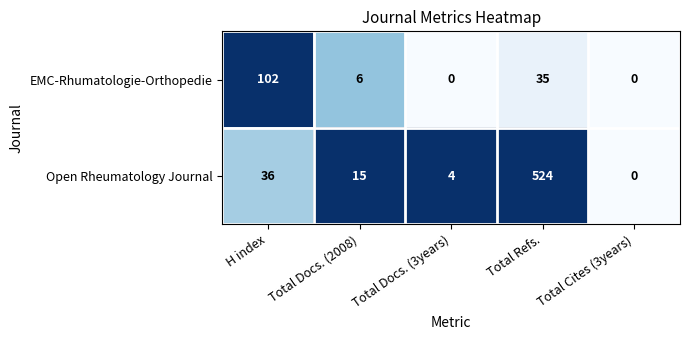

At which category is the sum across all series the highest?

Total Refs.